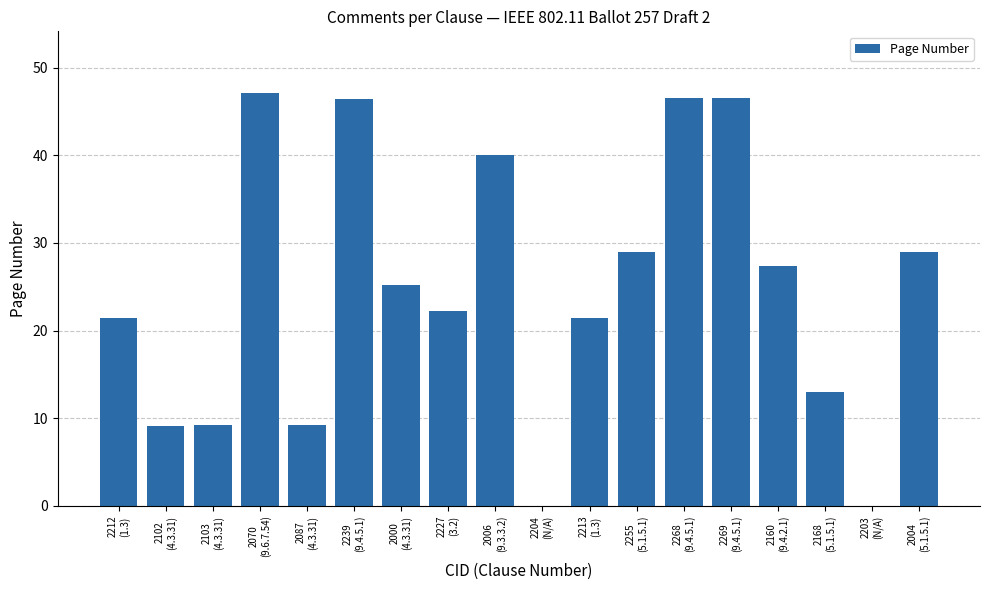

True or false: the data shows 2.0 at 2103
(4.3.31).

False